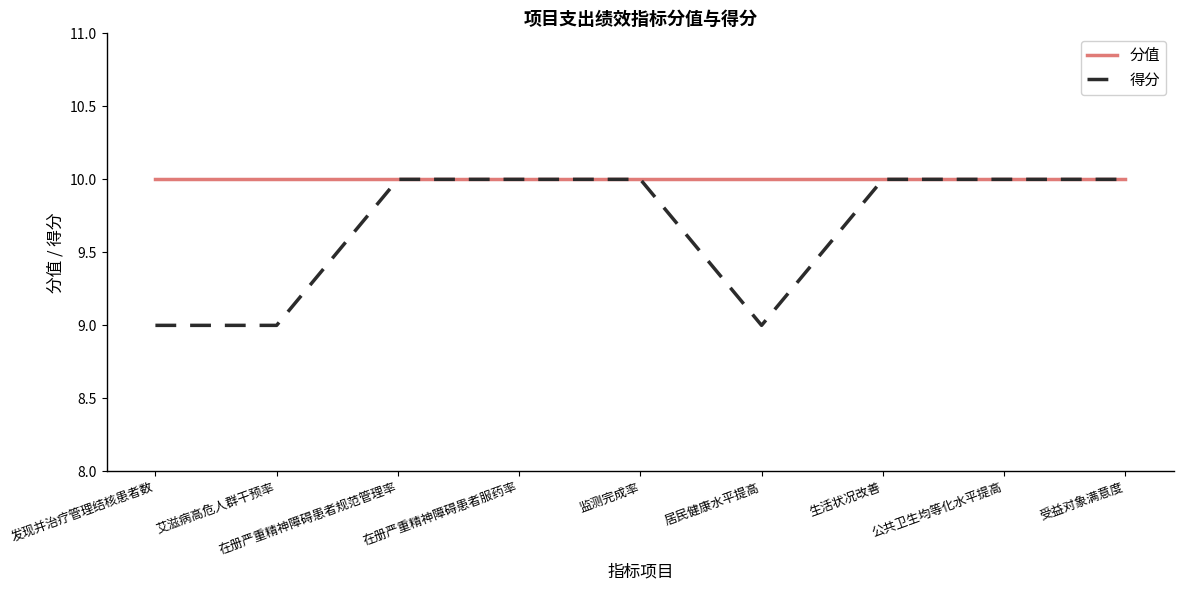

What is the greatest value displayed?

10